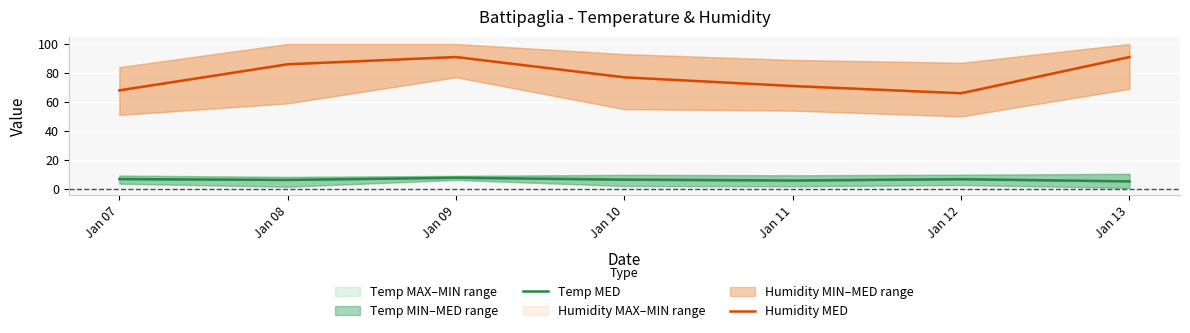

What is the value of the Temp MED point at the 6th from the left?

6.7